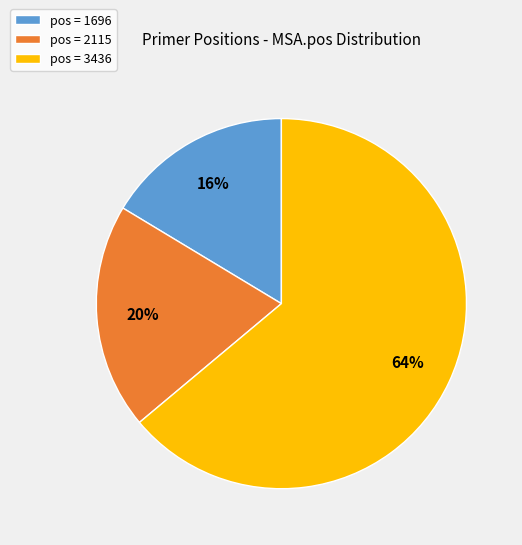

Is there a majority slice in this chart?

Yes